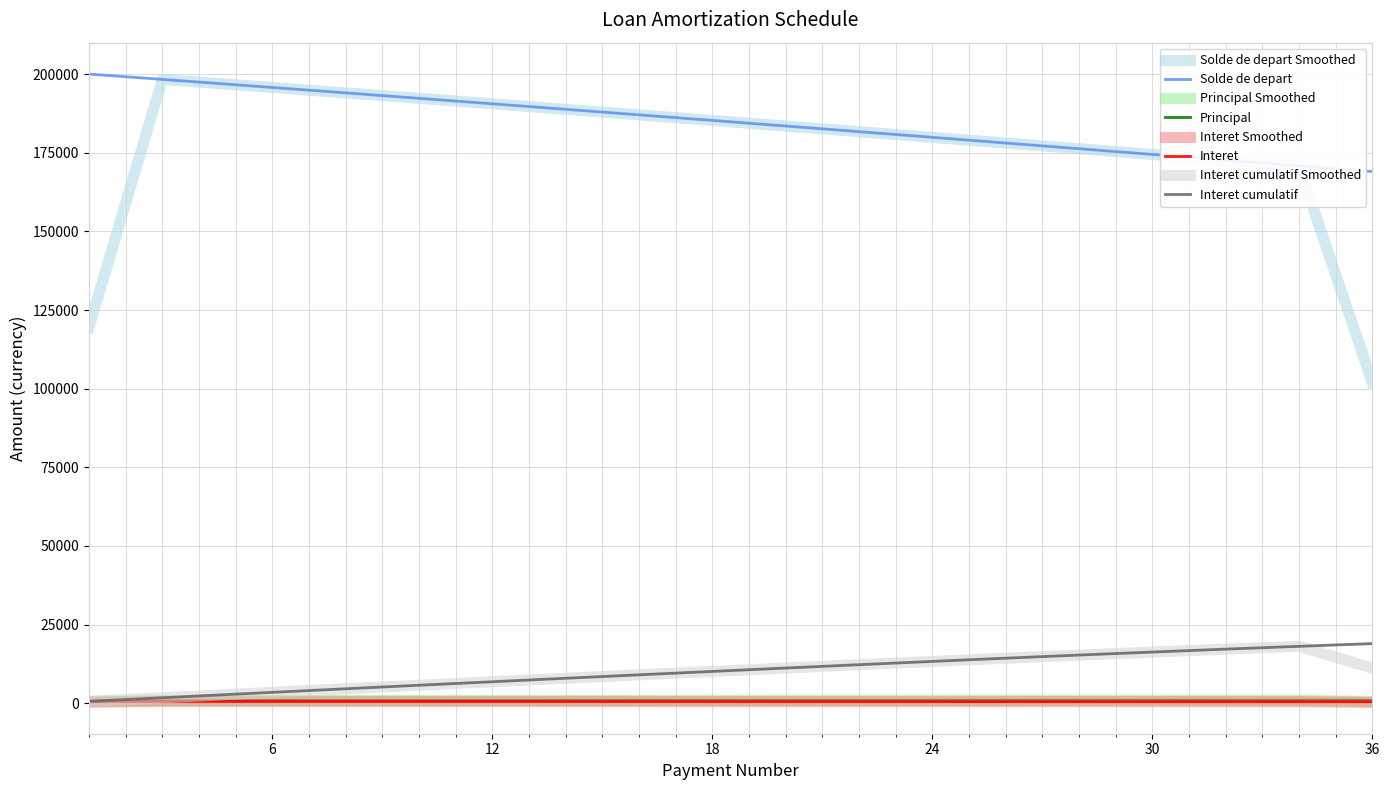

What is the maximum value for Interet cumulatif Smoothed?

18086.0